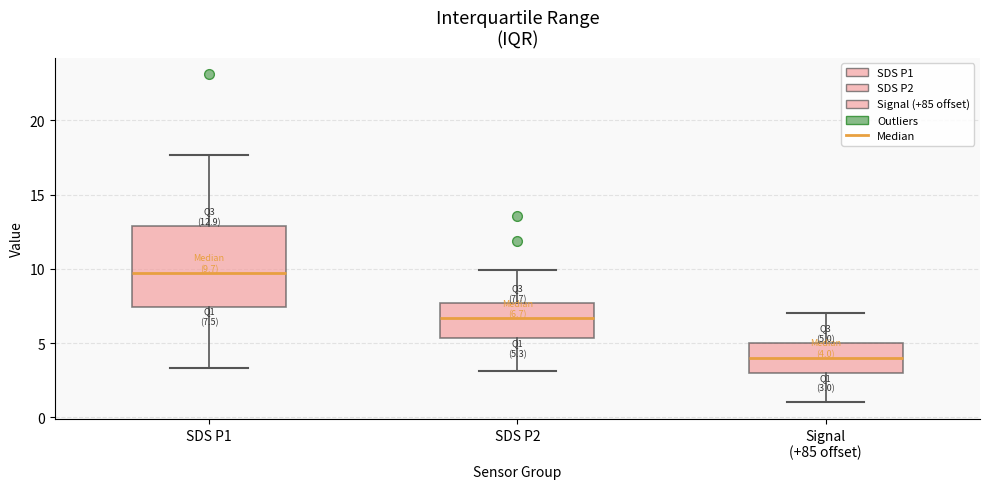

Which box is the tallest, from its lower edge to its upper edge?

SDS P1